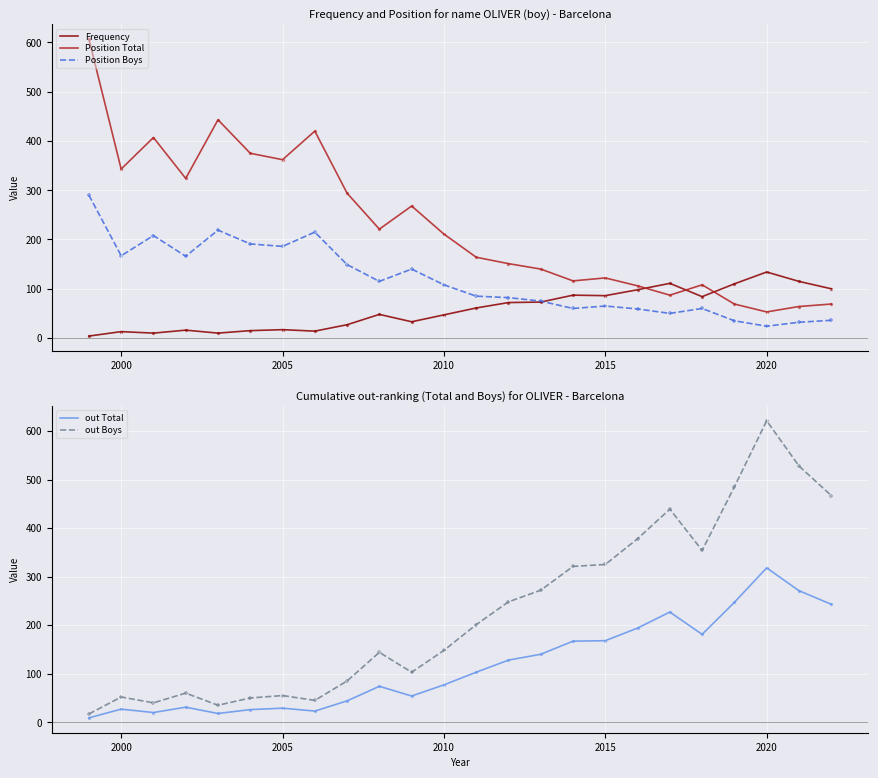

At how many categories does at least one series exceed 189?

24